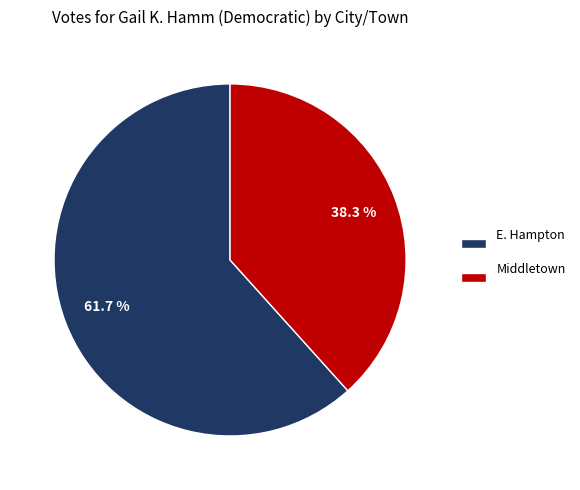

Between E. Hampton and Middletown, which is larger?

E. Hampton